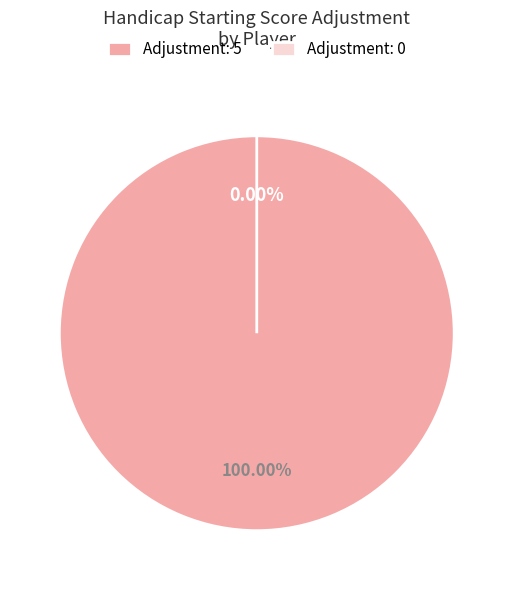

What is the largest slice in the pie chart?

5